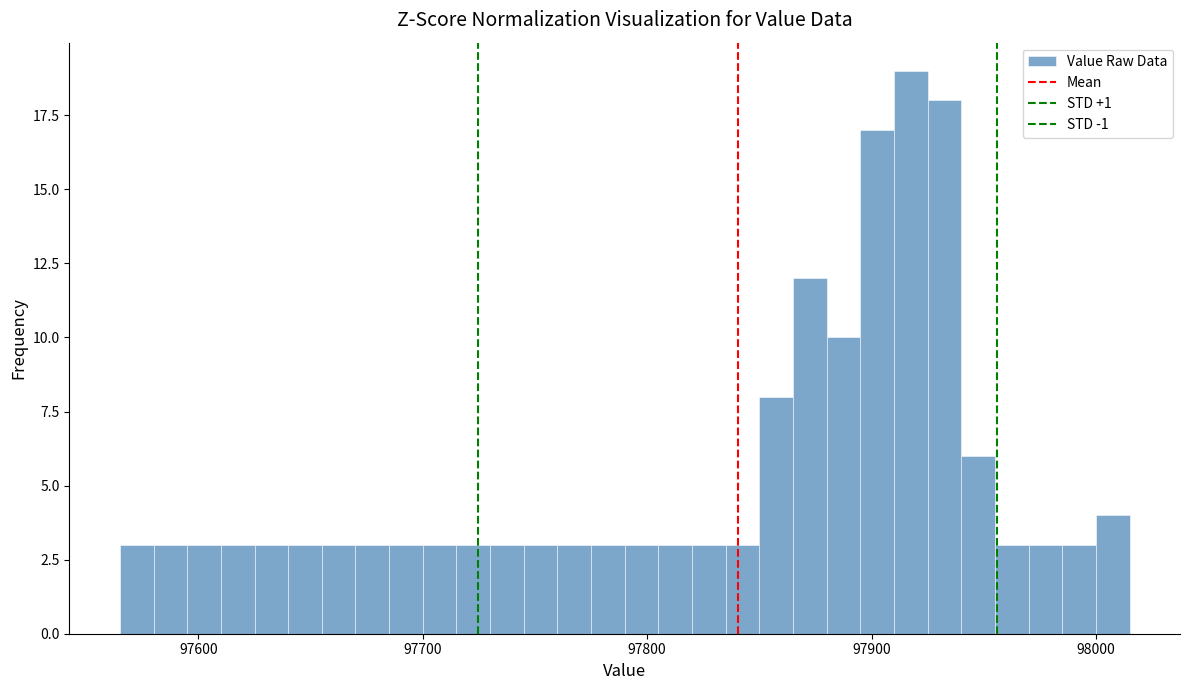

Around what value on the x-axis is the tallest bar? Give the approximate position of its centre, as read against the axis.

97920